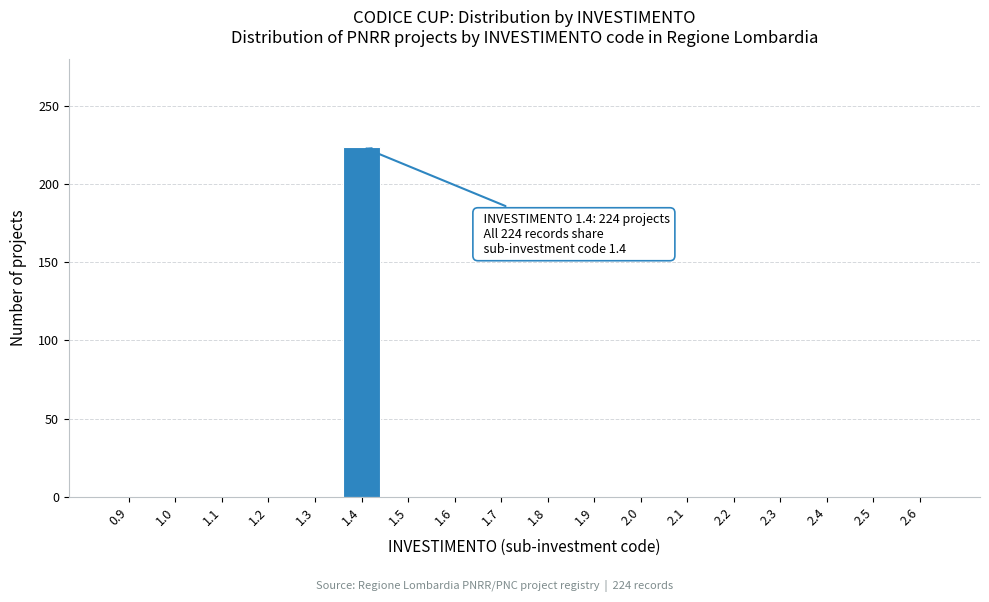

Which range on the x-axis has the tallest bar?

1.35 to 1.45